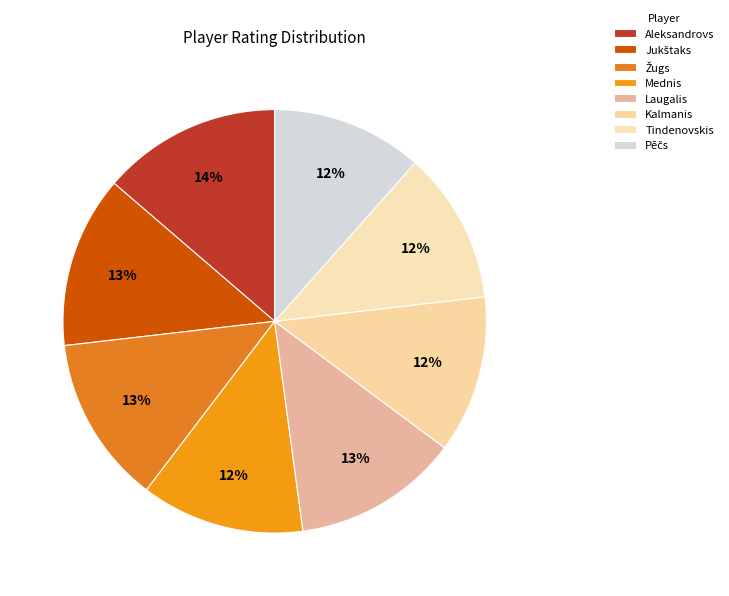

Is there a majority slice in this chart?

No